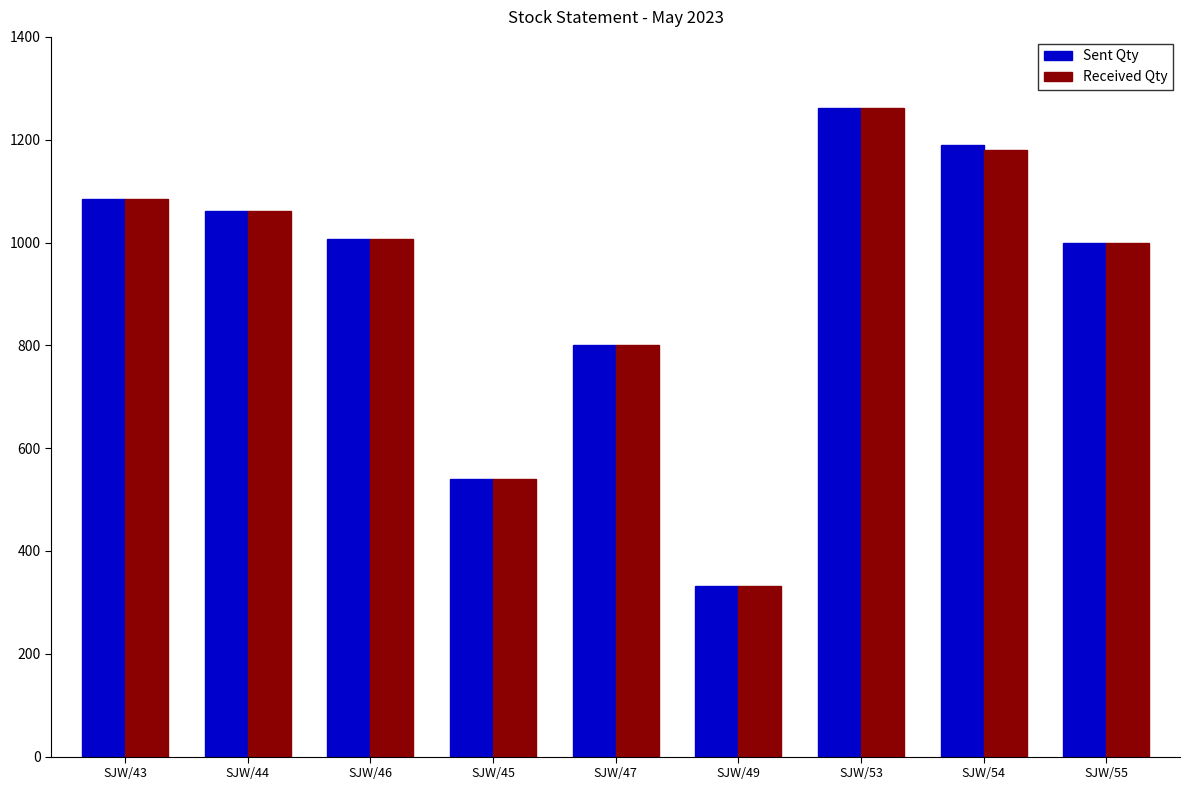

What is the minimum value for Received Qty?

331